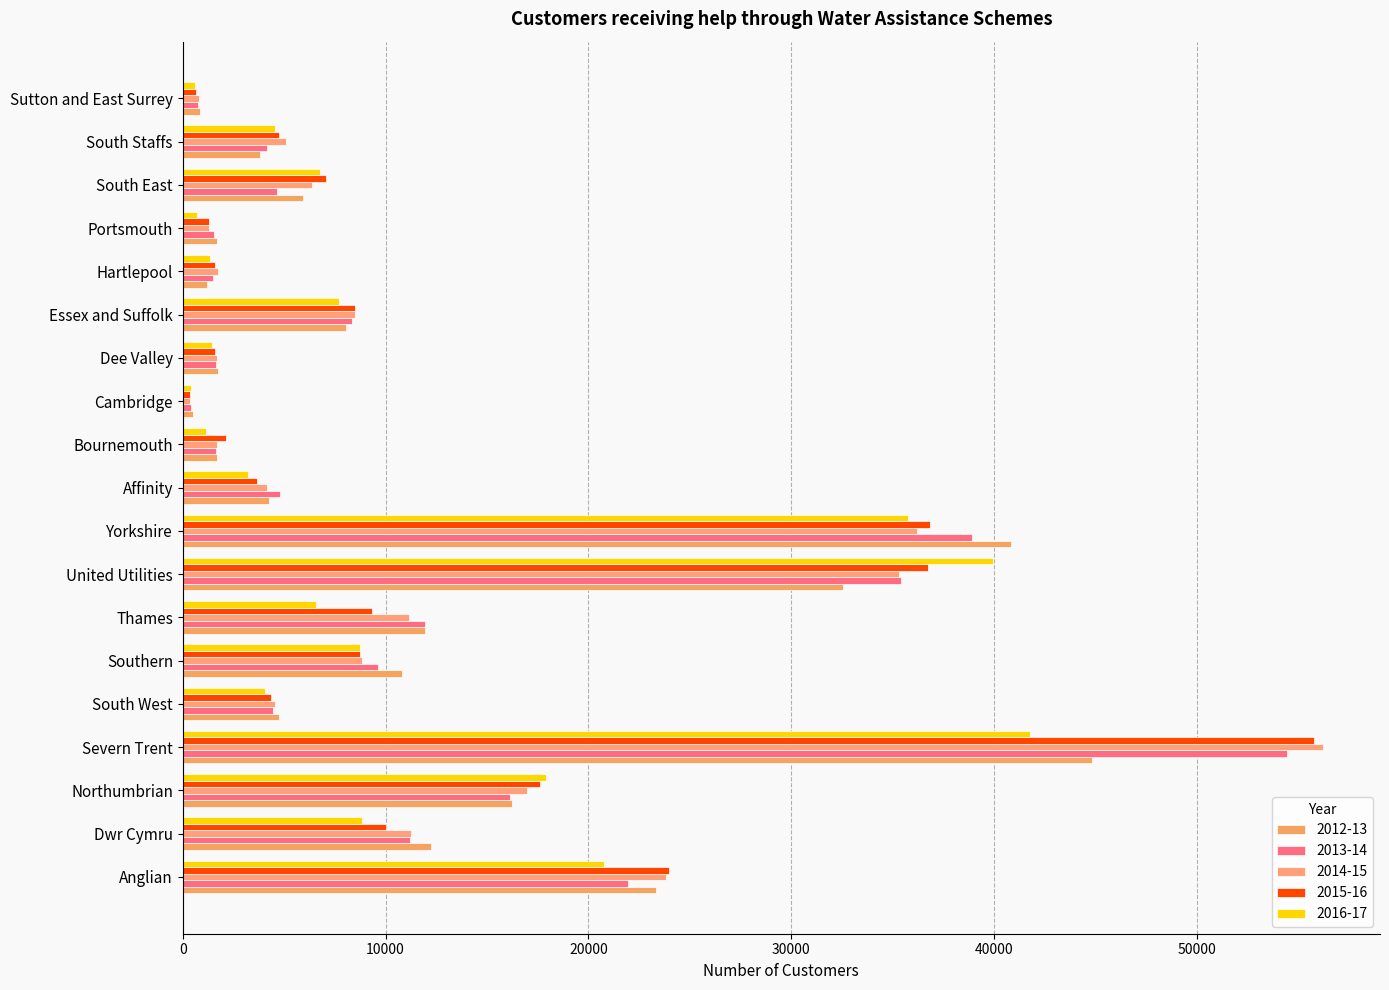

At how many categories does at least one series exceed 8425?

9